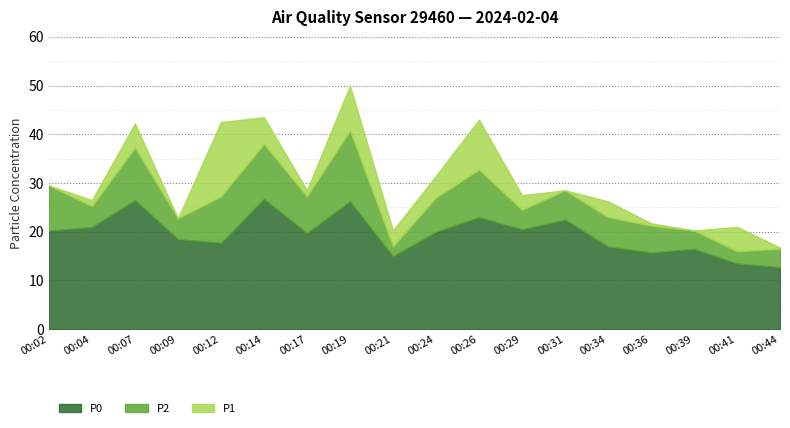

Reading left to right, extract all data points from this chart.

P1: 29.5	26.5	42.2	22.8	42.5	43.5	28.5	50.0	20.2	31.5	43.0	27.5	28.5	26.2	21.8	20.2	21.0	16.8
P2: 29.5	25.2	37.2	22.8	27.2	38.0	27.2	40.8	17.0	27.0	32.8	24.5	28.5	23.0	21.2	20.2	16.0	16.5
P0: 20.2	21.0	26.5	18.5	17.8	26.8	19.8	26.2	15.0	20.0	23.0	20.5	22.5	17.0	15.8	16.5	13.5	12.8